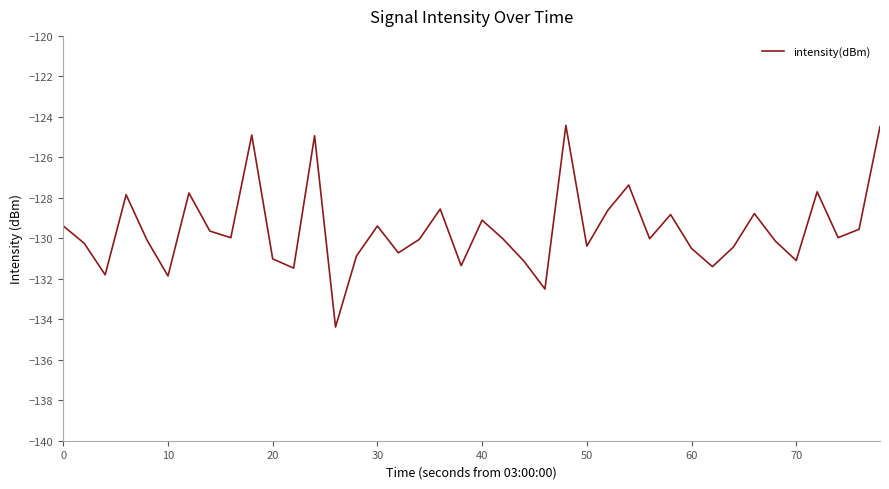

What is the greatest value displayed?

-124.4